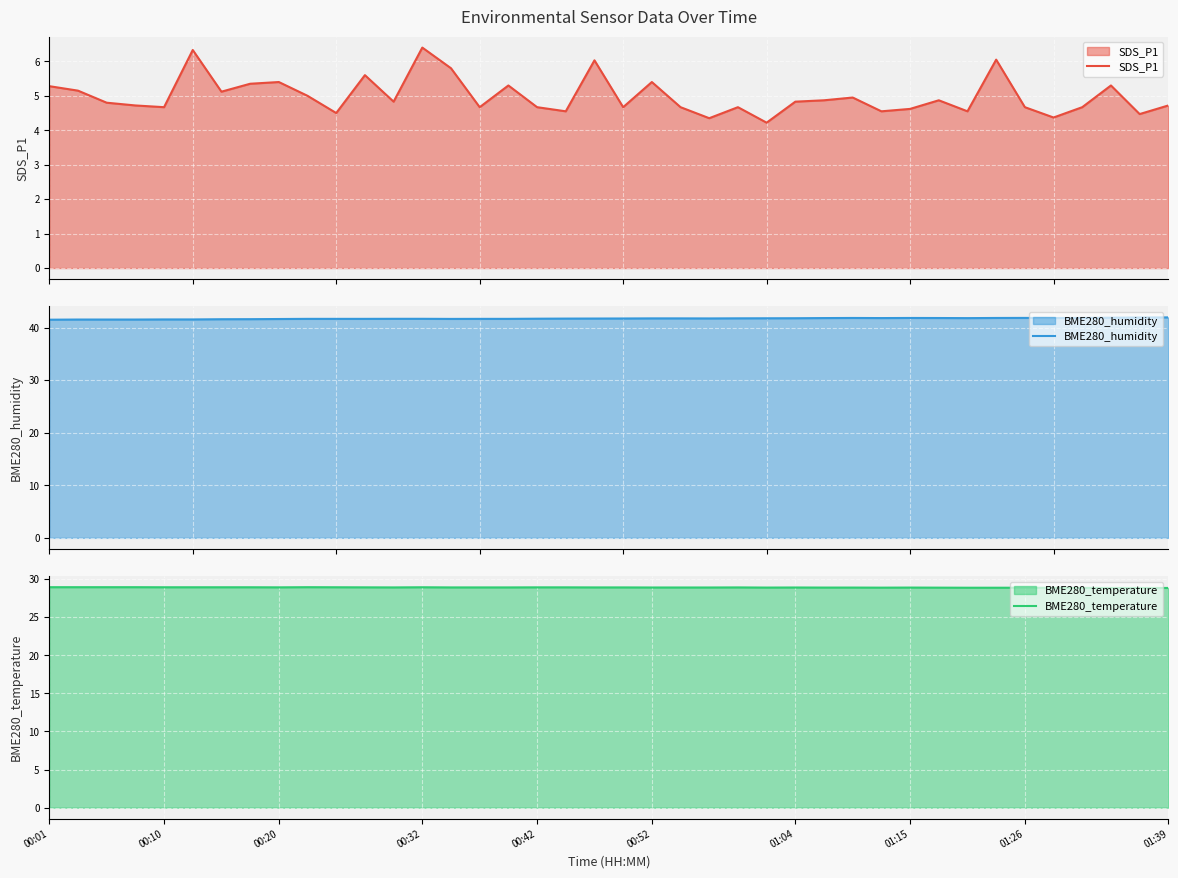

What is the highest value of the BME280_temperature series?

28.9